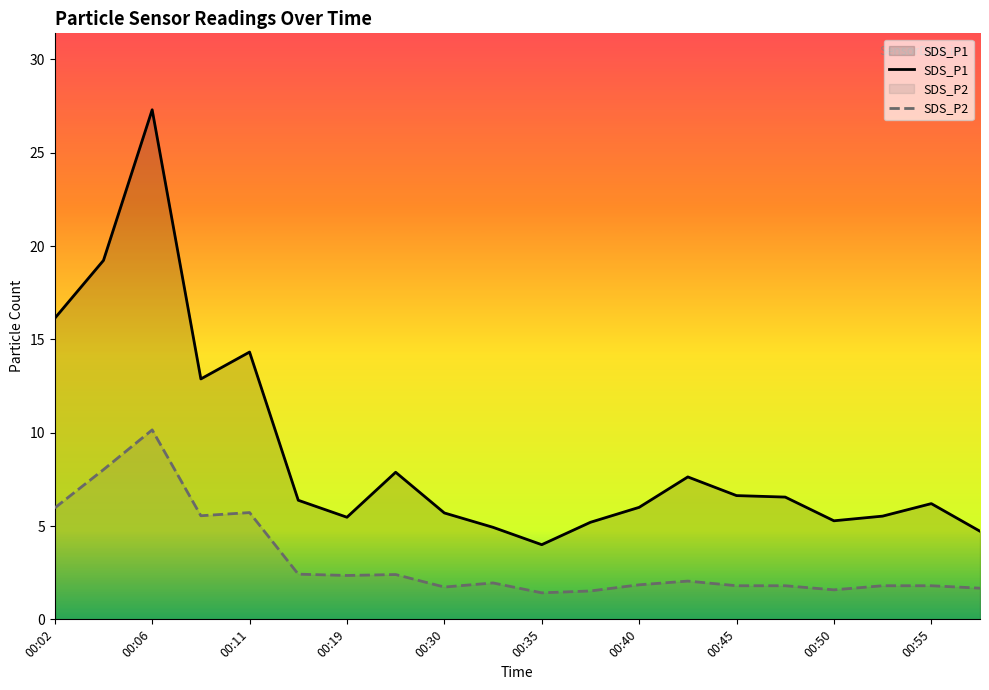

List the labels in order of SDS_P1 value, largest first.

00:06, 00:04, 00:02, 00:11, 00:09, 00:22, 00:42, 00:45, 00:48, 00:18, 00:55, 00:40, 00:30, 00:52, 00:19, 00:50, 00:37, 00:32, 00:57, 00:35